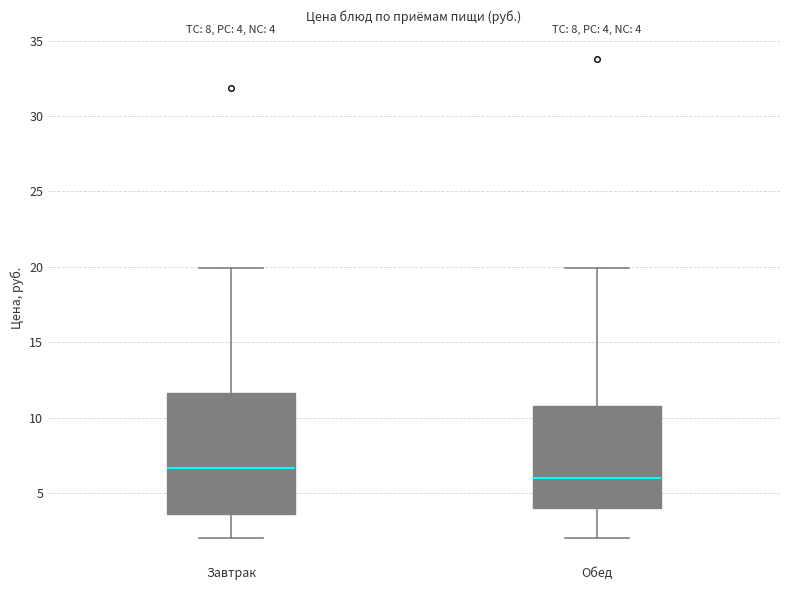

Which box has the highest median line?

Завтрак